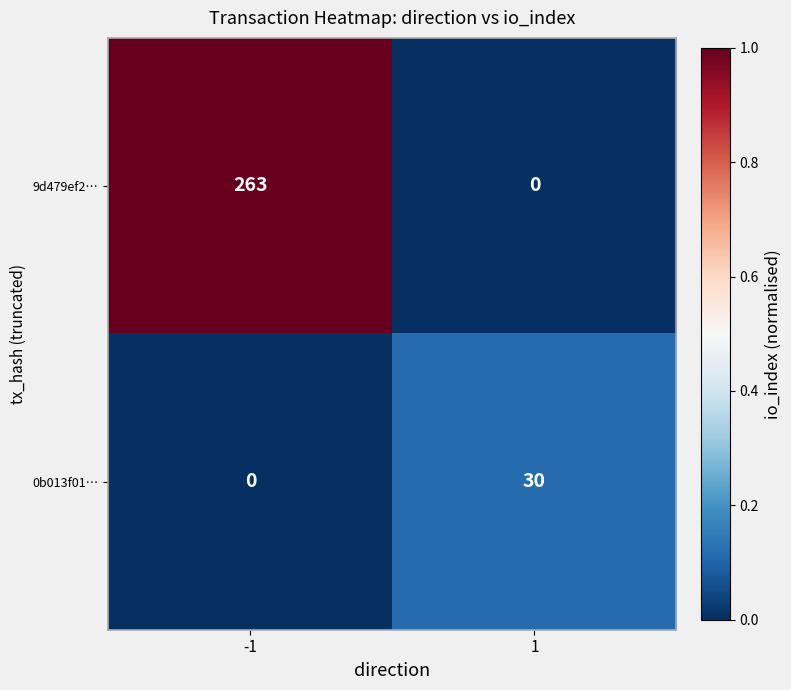

Rank the series at -1 from highest to lowest value.

9d479ef2…, 0b013f01…